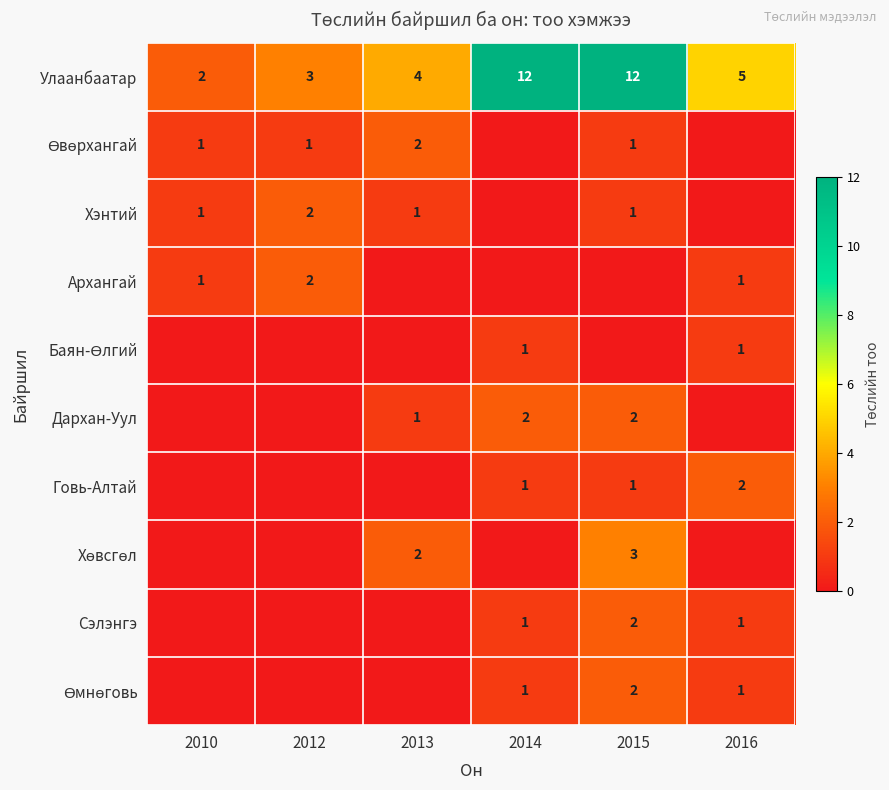

What is the sum of all Улаанбаатар values?

38